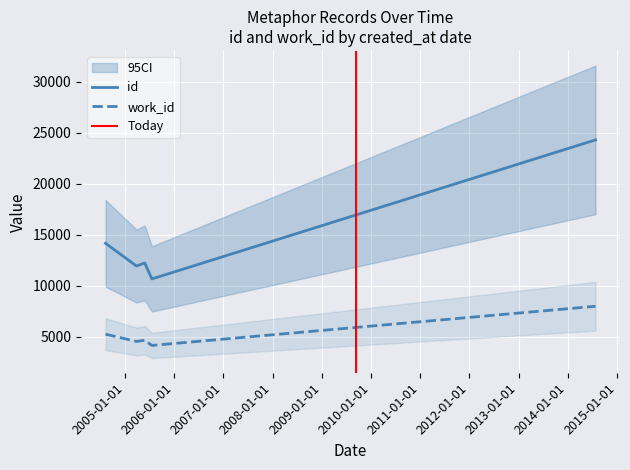

At how many categories does at least one series exceed 16310?

1